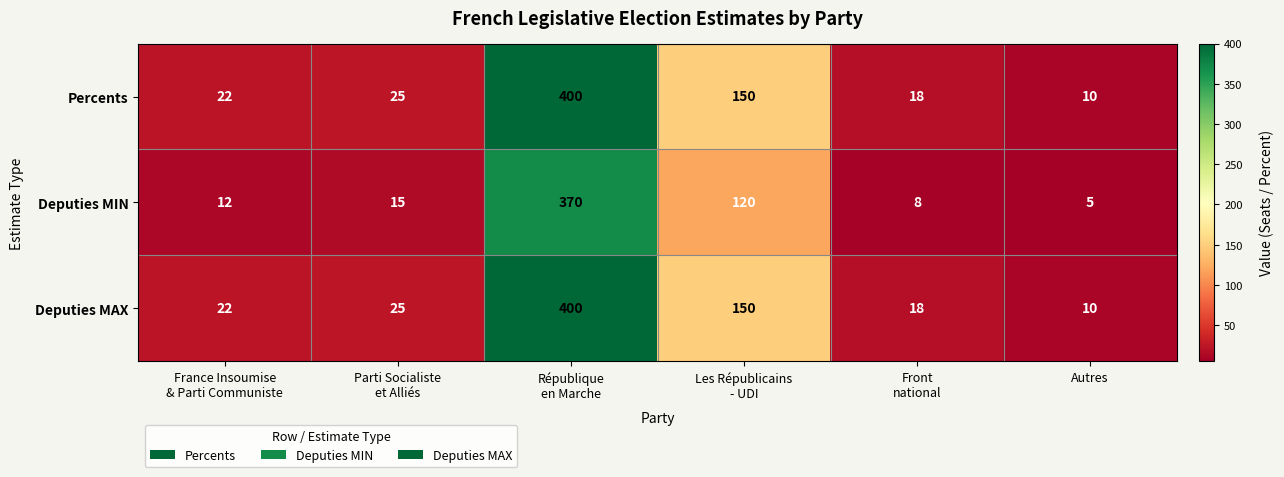

Which category has the lowest value in the Deputies MAX series?

Autres